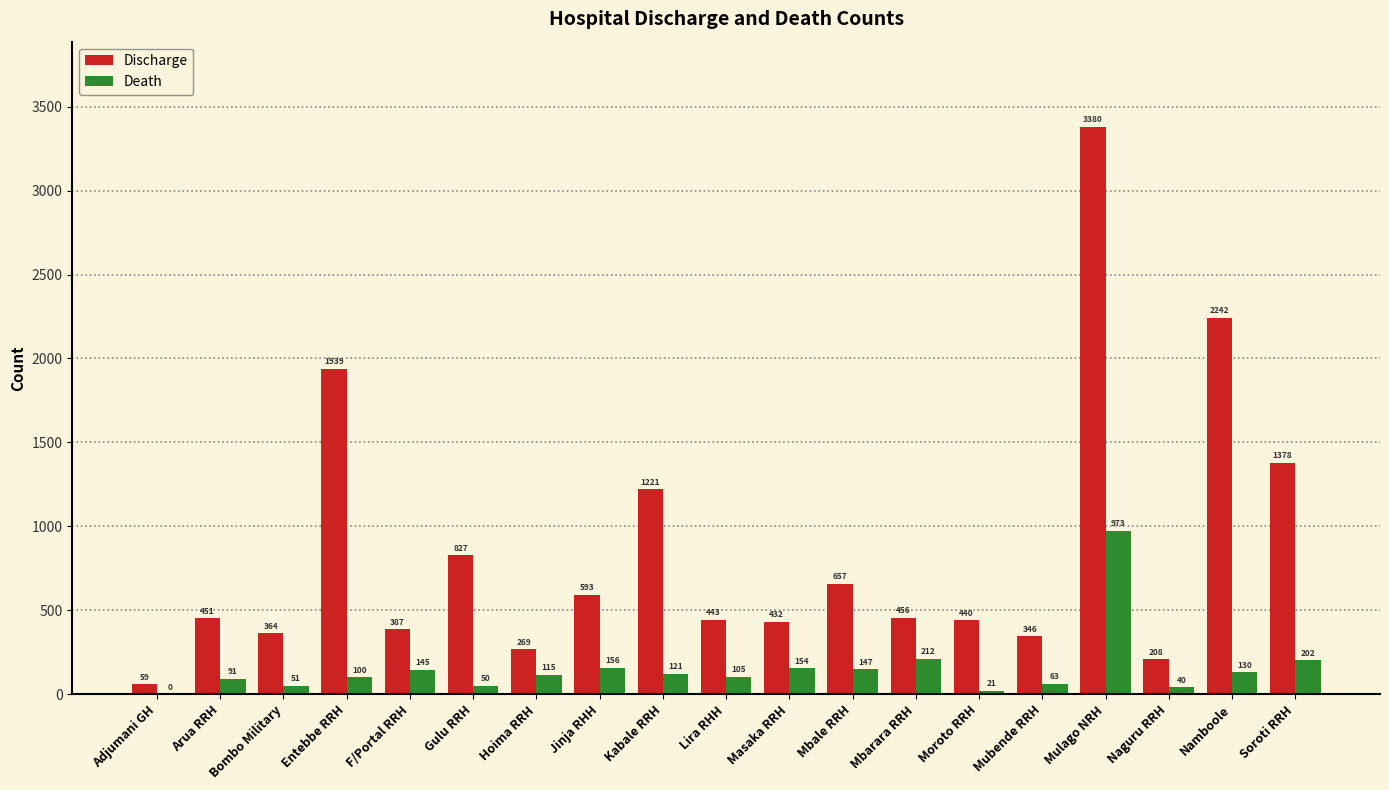

What is the maximum value for Discharge?

3380